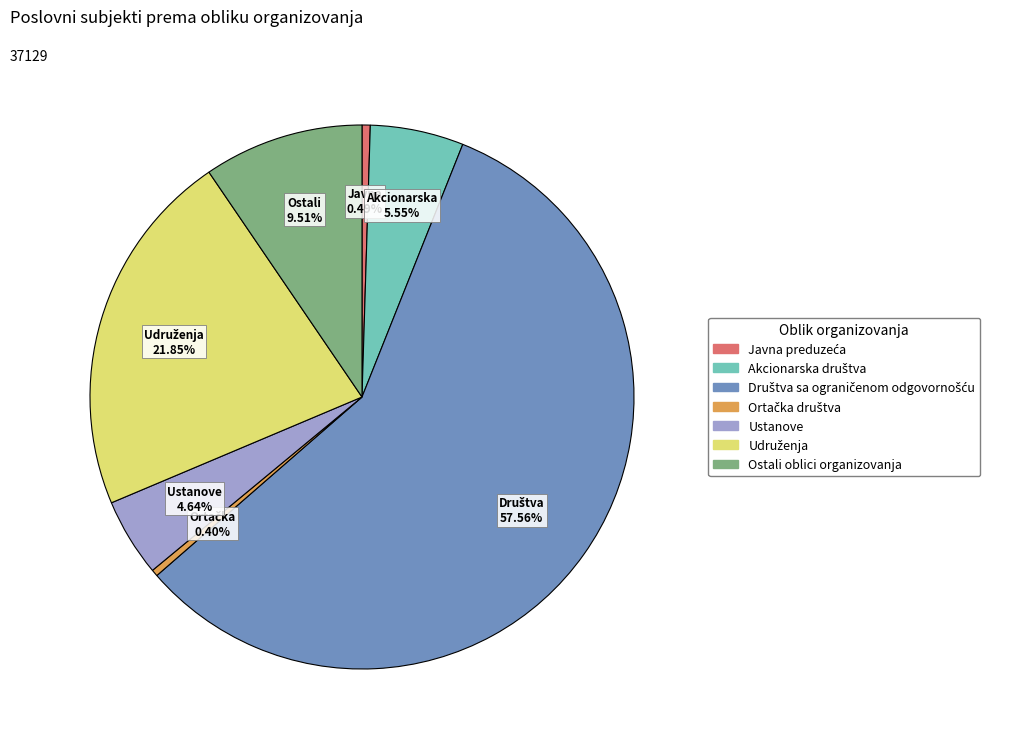

How many segments does this pie chart have?

7